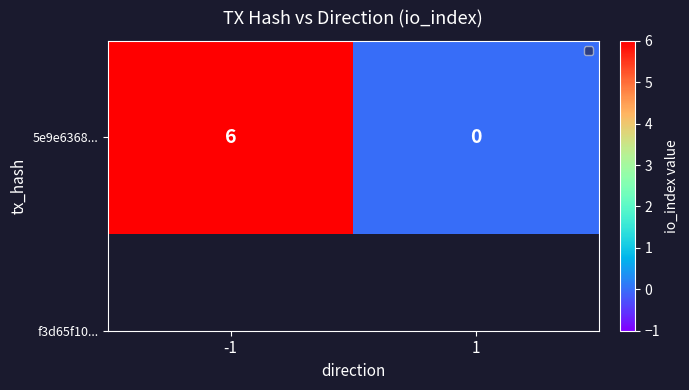

How many values are between 0 and 6?

2